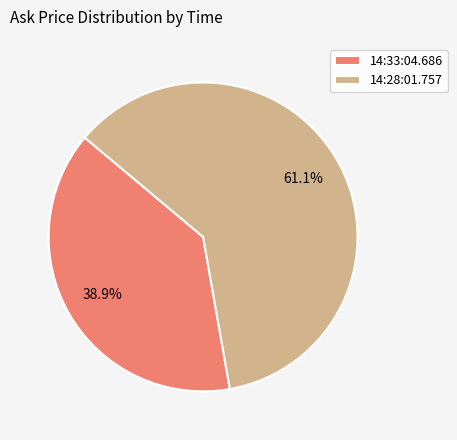

How many slices are in this pie chart?

2